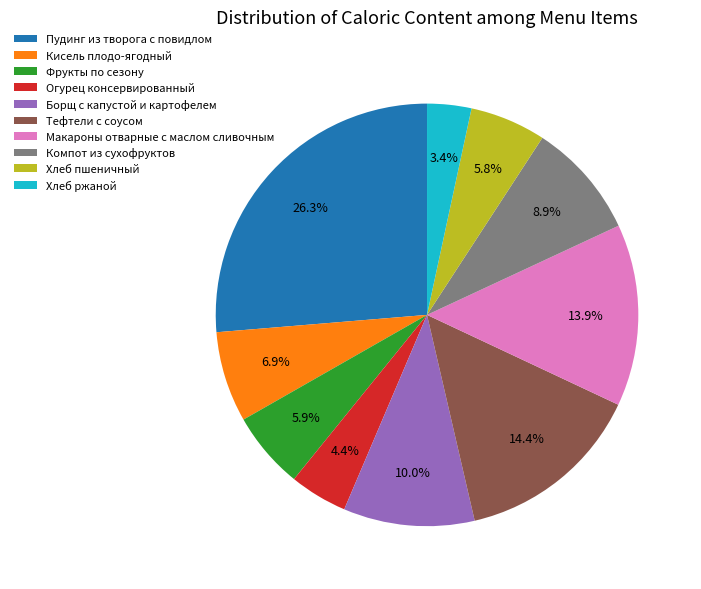

What is the total percentage of Огурец консервированный and Хлеб ржаной?

7.8%